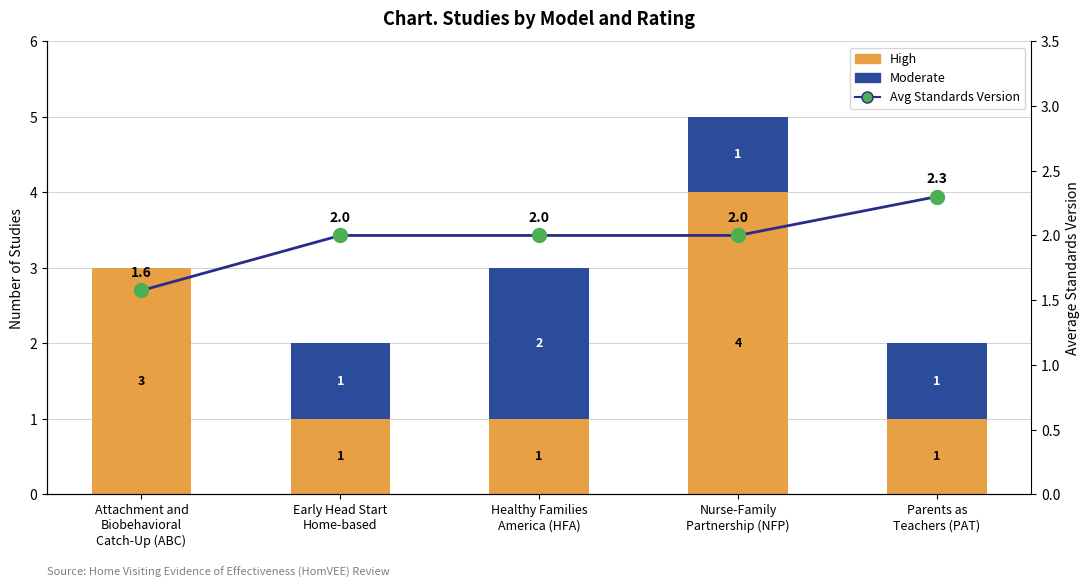

At how many categories does at least one series exceed 2?

3